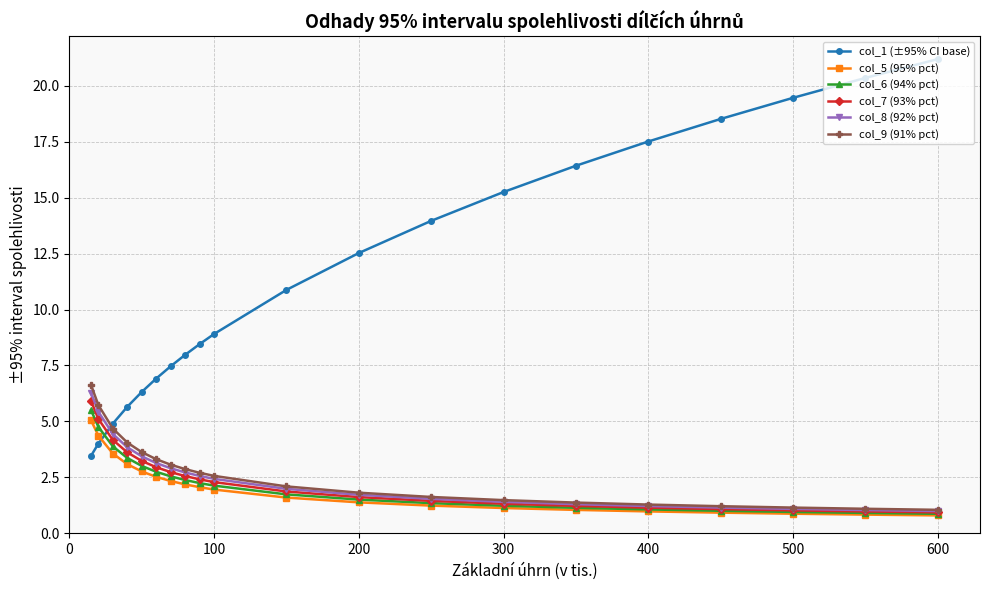

Which series has the widest spread of values?

col_1 (±95% CI base)